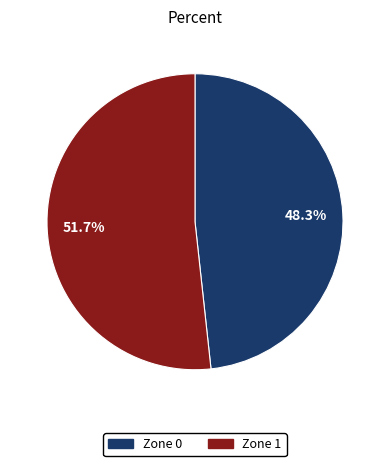

Rank the categories by value from highest to lowest.

Zone 1, Zone 0